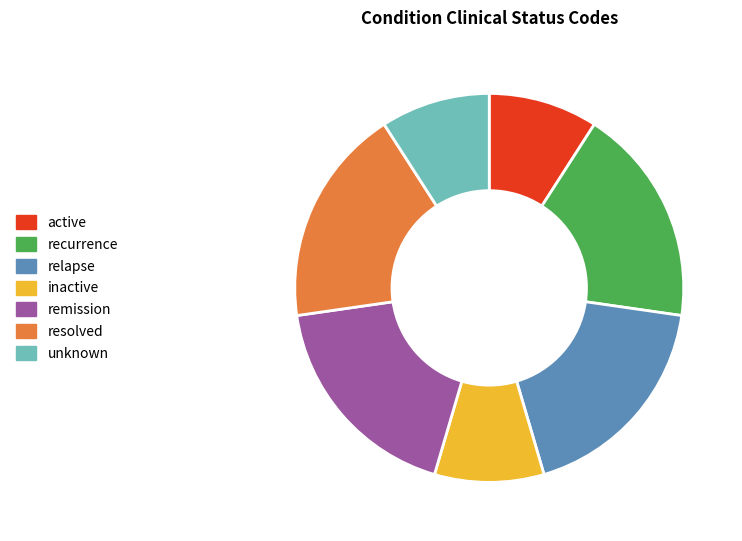

Is the sum of active and relapse greater than half?

No